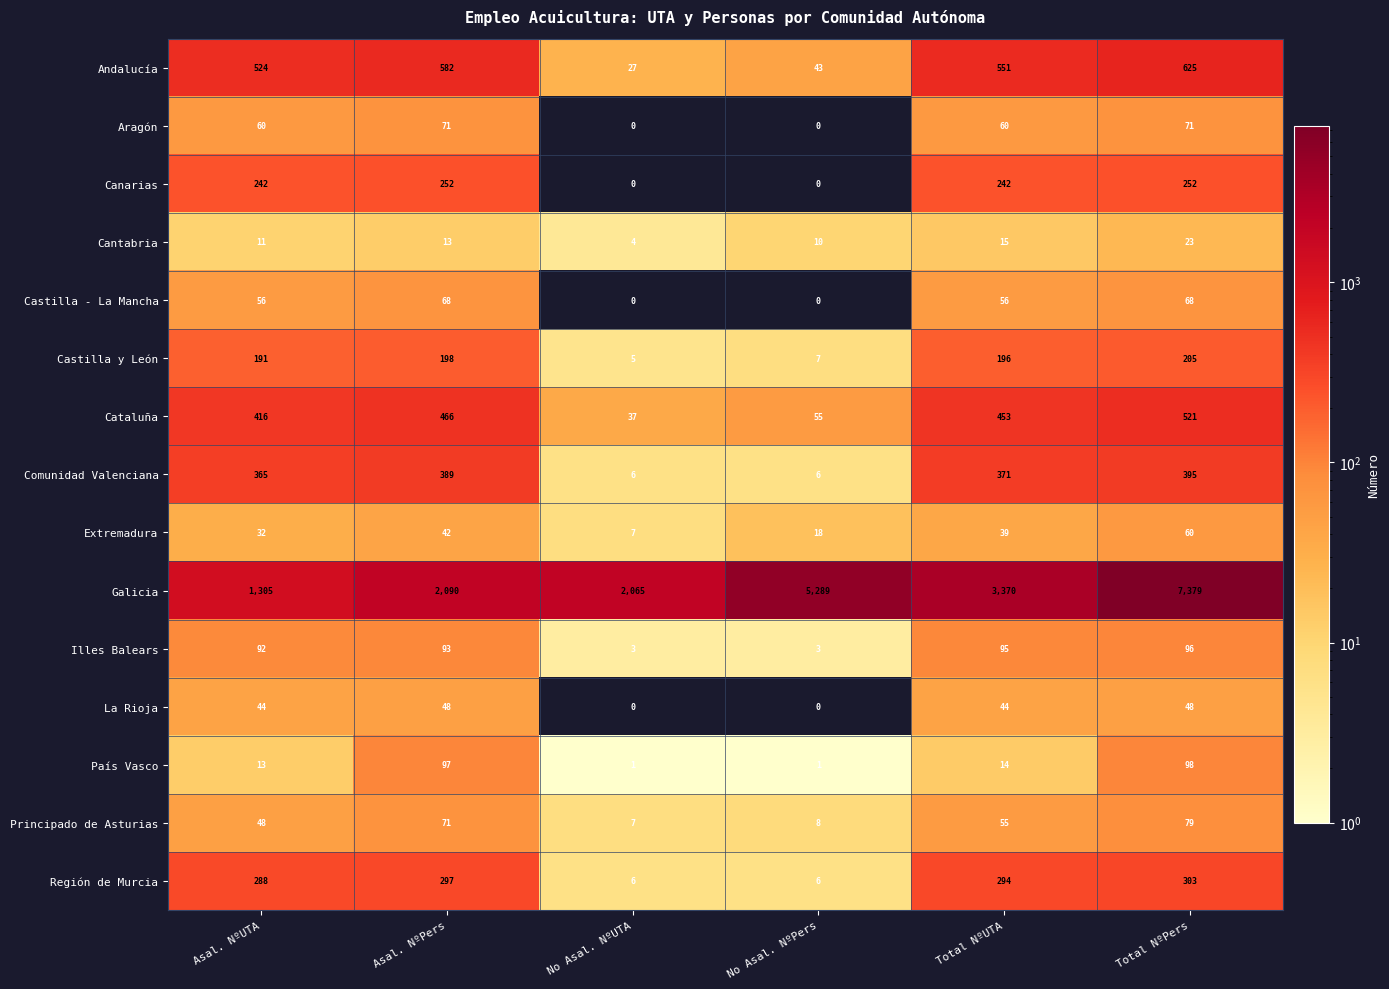

Which category has the lowest value in the Andalucía series?

No Asal. NºUTA